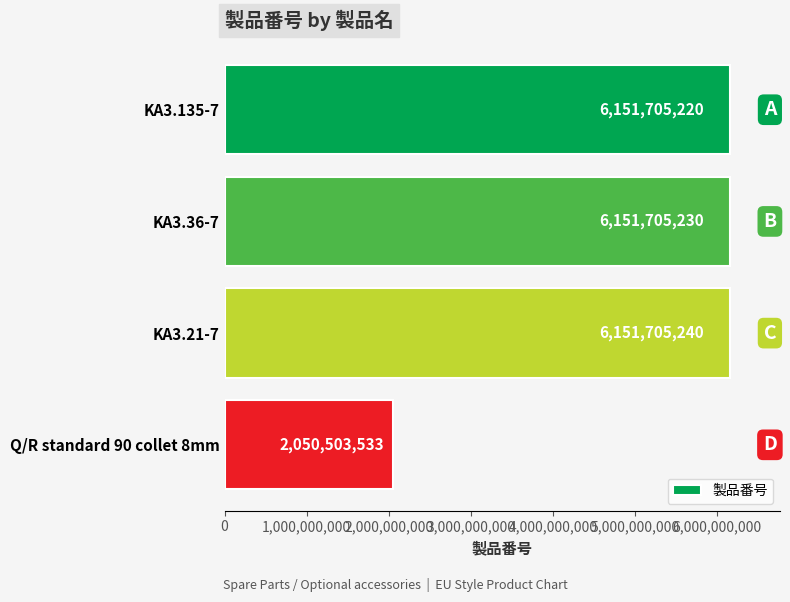

What is the difference between the second highest and second lowest values?

10